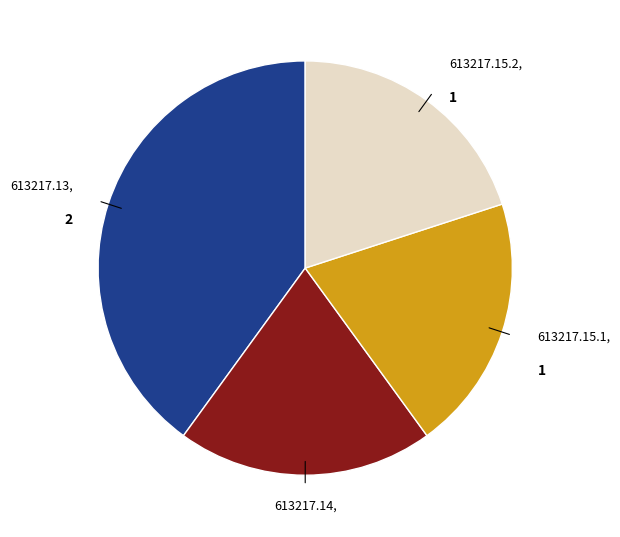

Does any single category account for the majority?

No